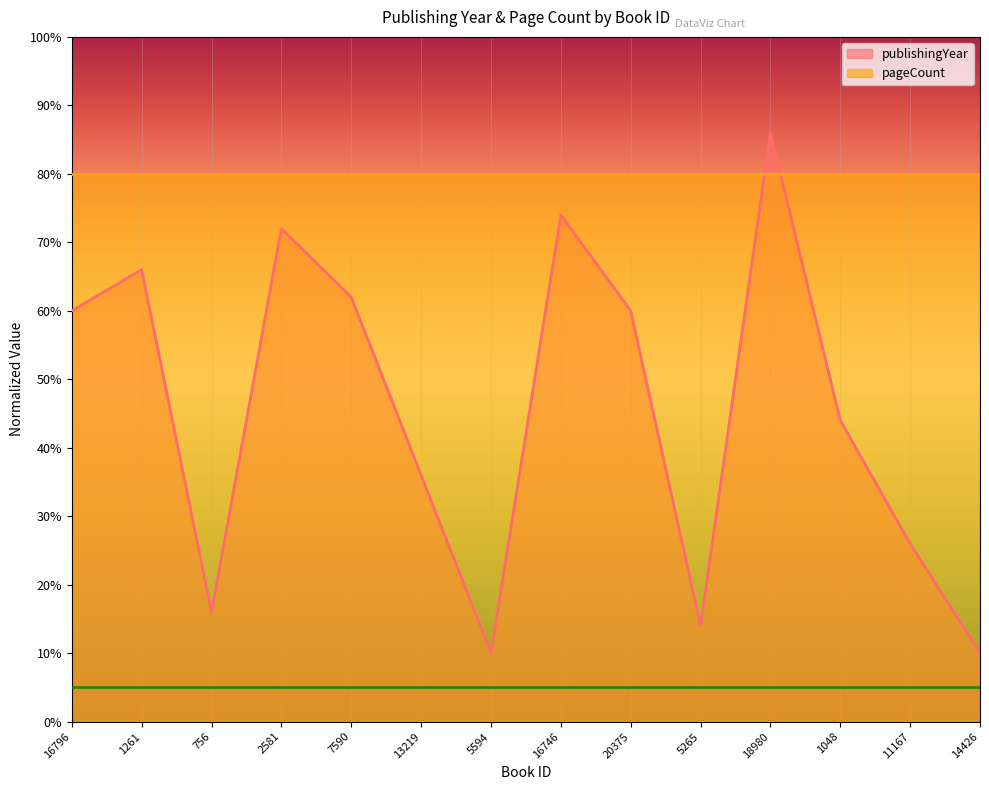

Which category has the lowest value across all series?

5594